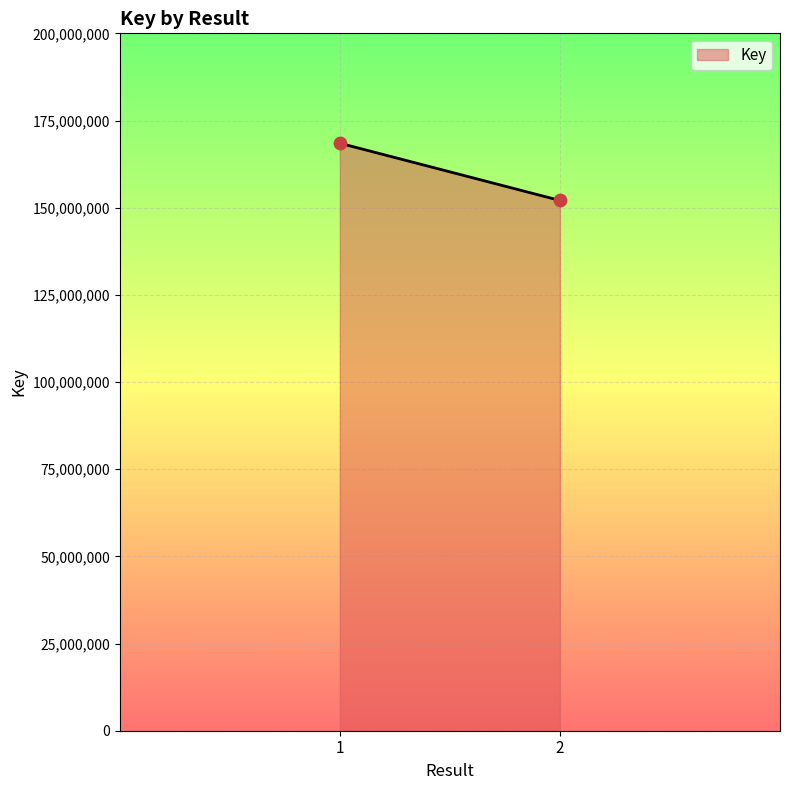

What is the maximum value shown in the chart?

168487287.0